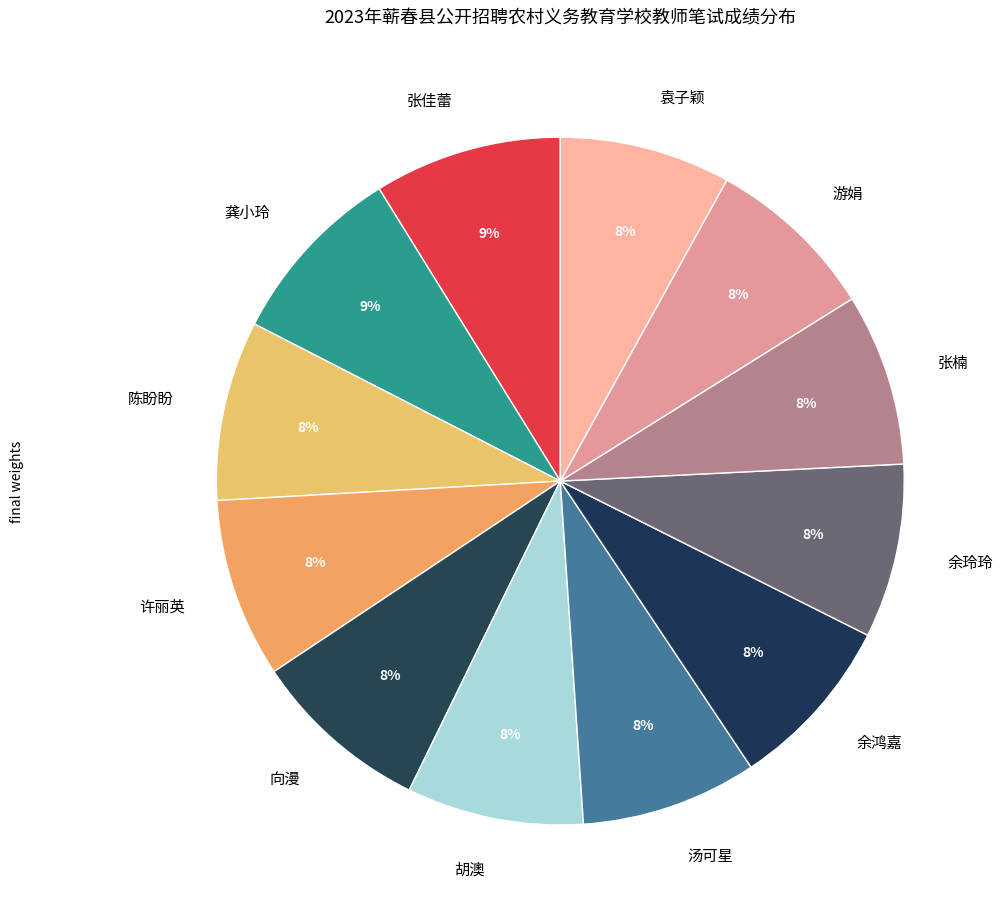

To the nearest percent, what is the difference between the largest and smallest slice percentages?

1%